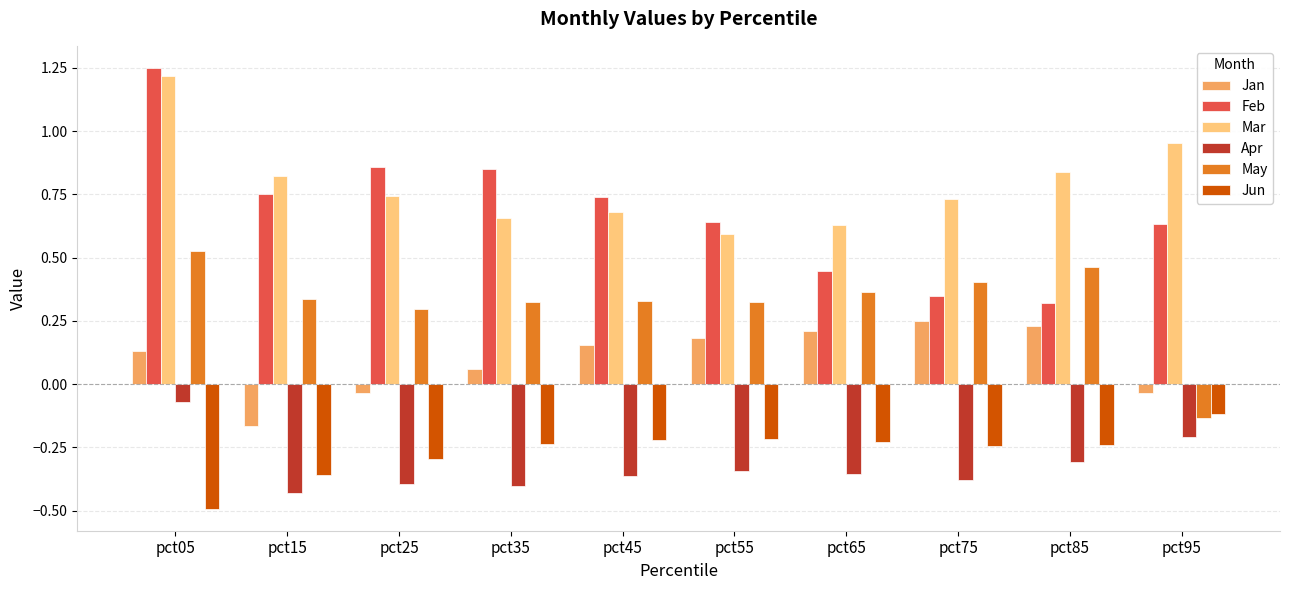

Rank the series at pct15 from lowest to highest value.

Apr, Jun, Jan, May, Feb, Mar